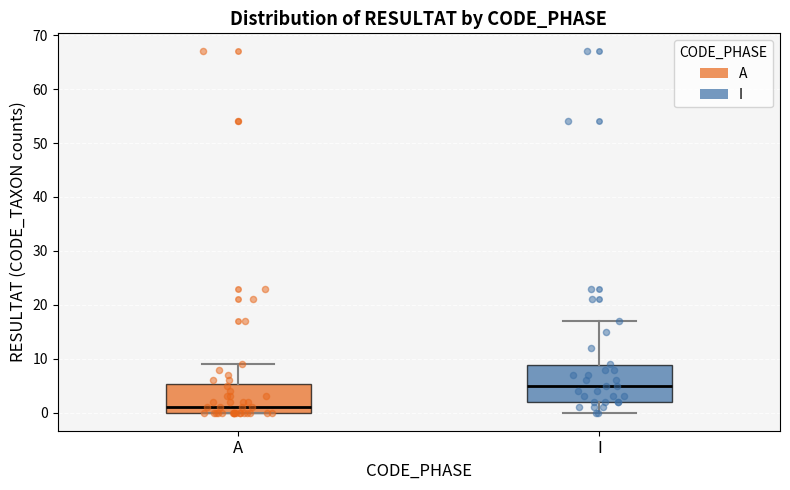

Which box has the lowest median line?

A